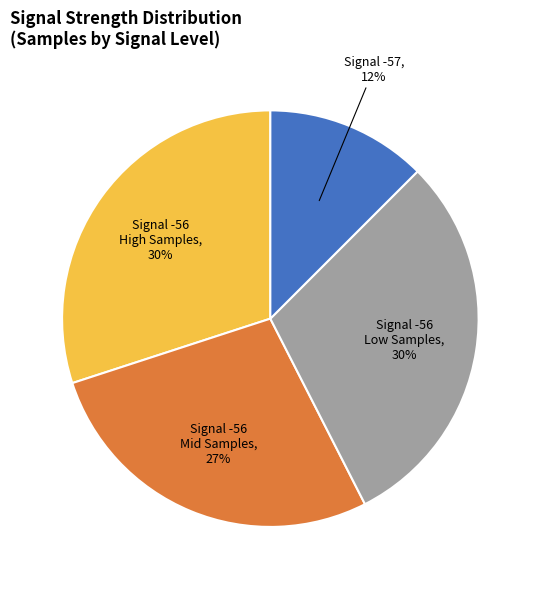

Is it true that Signal -56 Mid Samples is 27% of the pie?

True